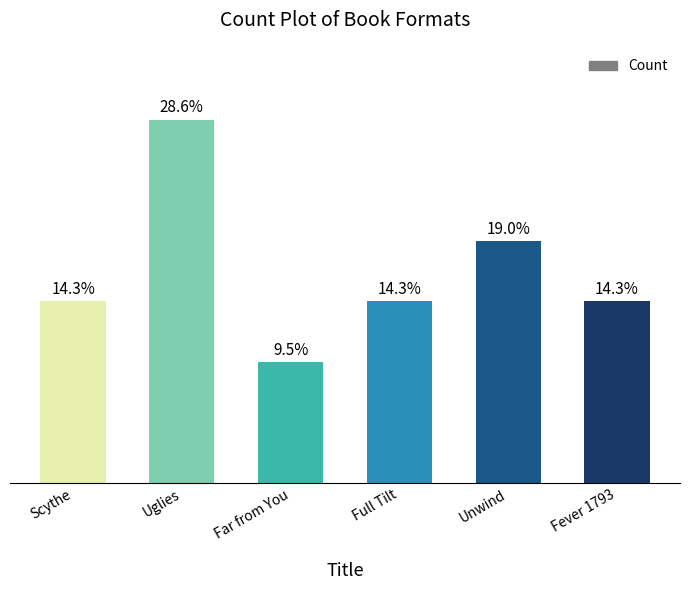

Reading left to right, transcribe all the data shown in this chart.

3	6	2	3	4	3